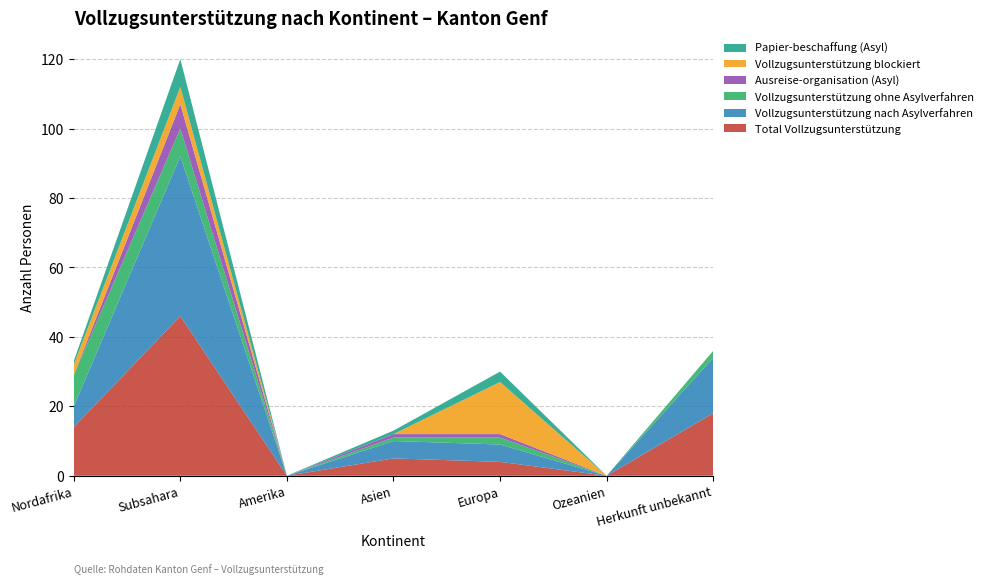

Reading right to left, list all the values displayed in this chart.

Total Vollzugsunterstützung: 18	0	4	5	0	46	14
Vollzugsunterstützung nach Asylverfahren: 16	0	5	5	0	46	6
Vollzugsunterstützung ohne Asylverfahren: 2	0	2	1	0	8	9
Ausreise-organisation (Asyl): 0	0	1	1	0	7	0
Vollzugsunterstützung blockiert: 0	0	15	0	0	5	3
Papier-beschaffung (Asyl): 0	0	3	1	0	8	1